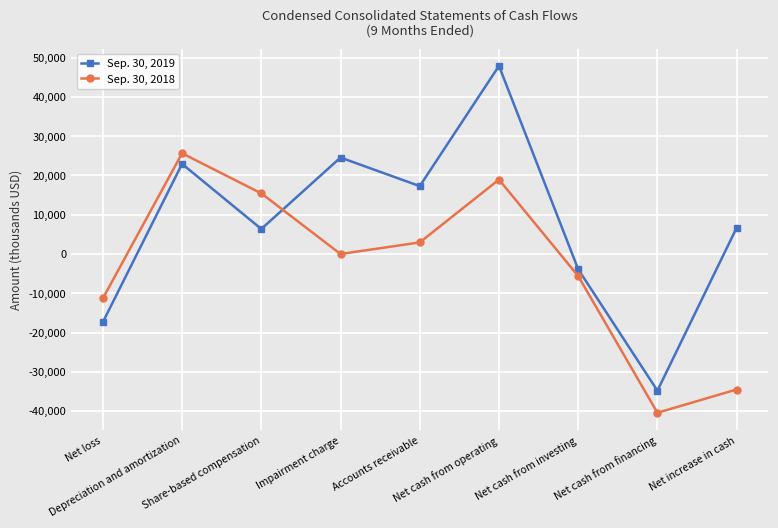

After their last crossing, which series has the higher values: Sep. 30, 2018 or Sep. 30, 2019?

Sep. 30, 2019